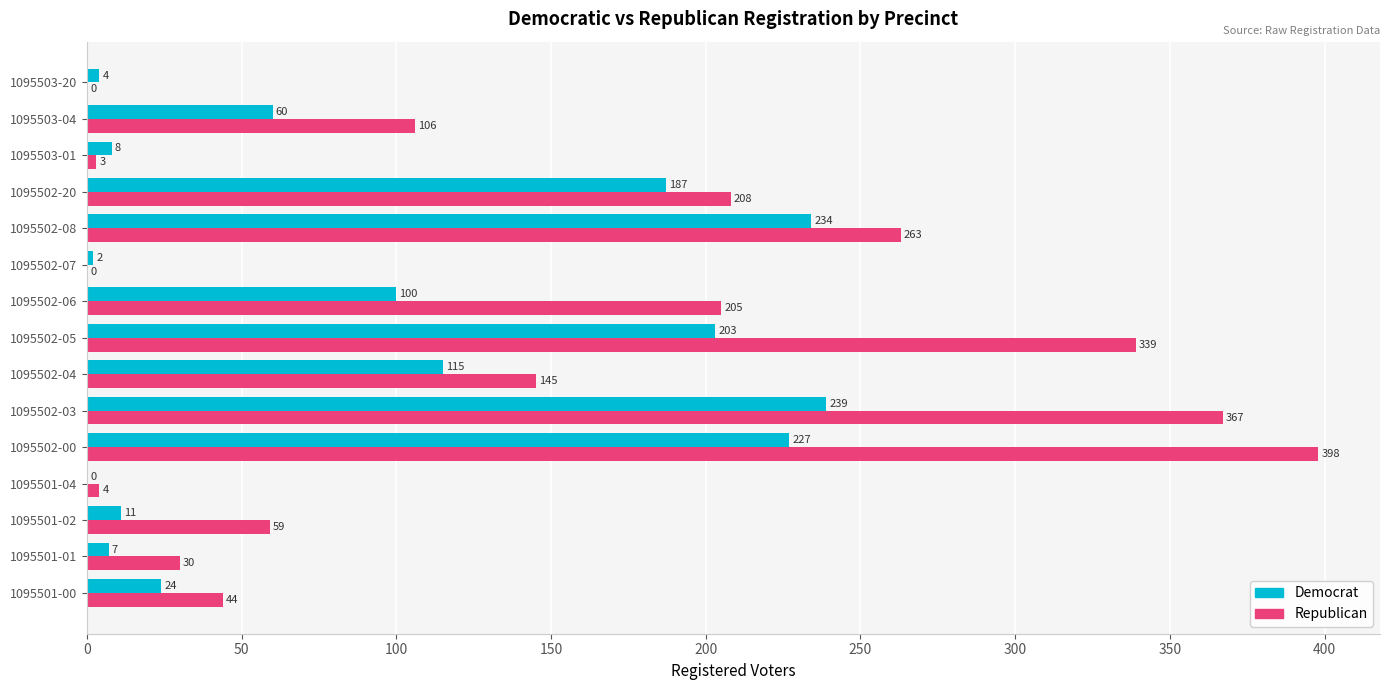

How many data points does each series have?

15